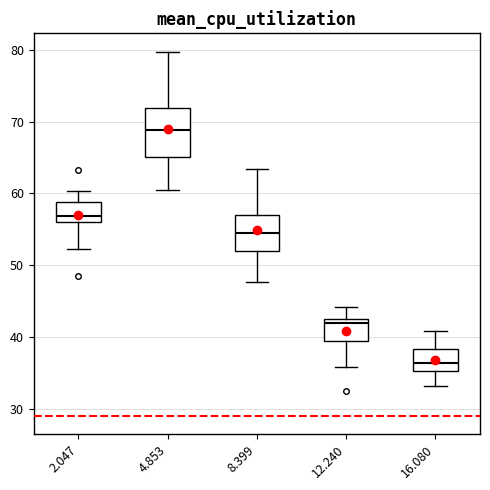

Where does the upper whisker of the box at x = 8.399 end on the y-axis? The values are not printed on the chart, so give them approximately, as read against the axis.

63